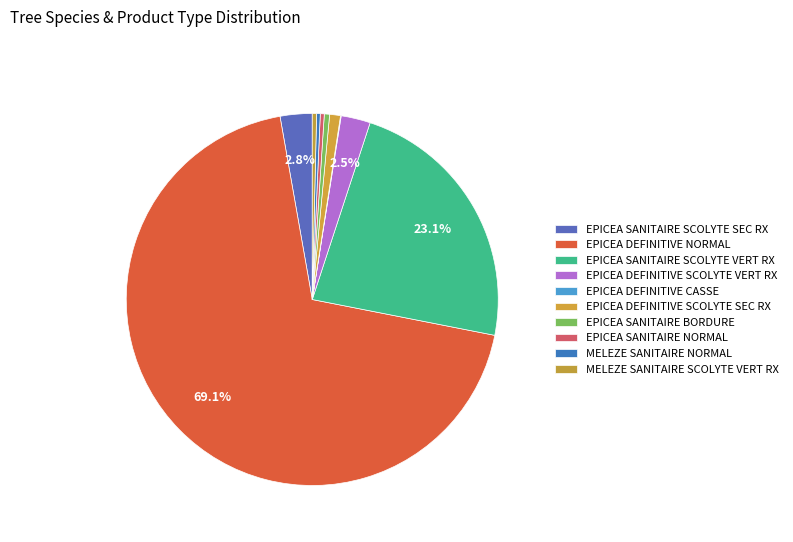

Does any single category account for the majority?

Yes